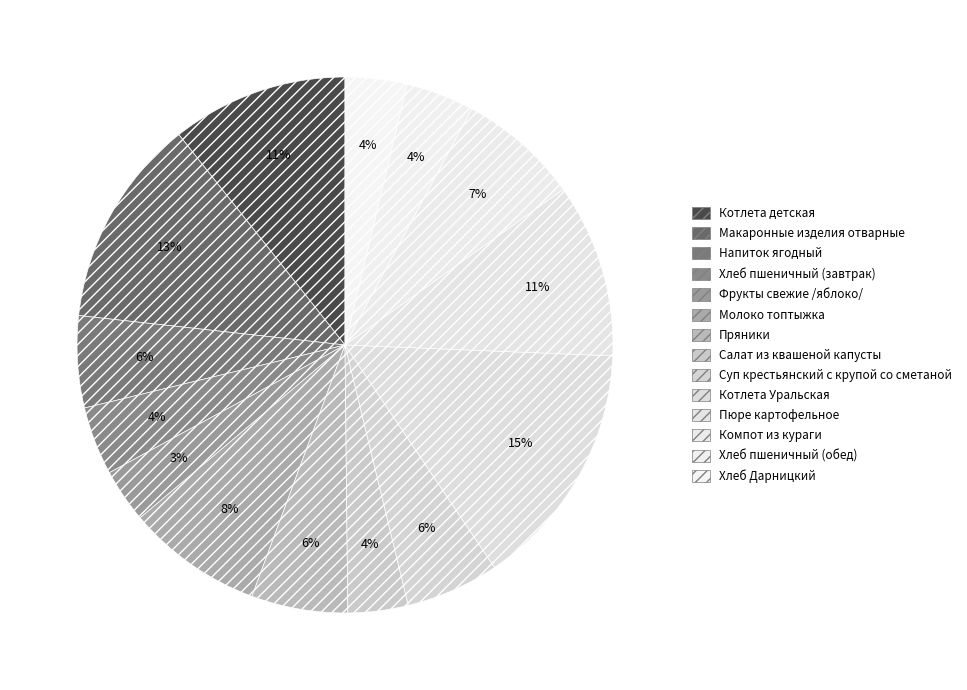

Combined, do Хлеб пшеничный (завтрак) and Пюре картофельное account for over 50%?

No